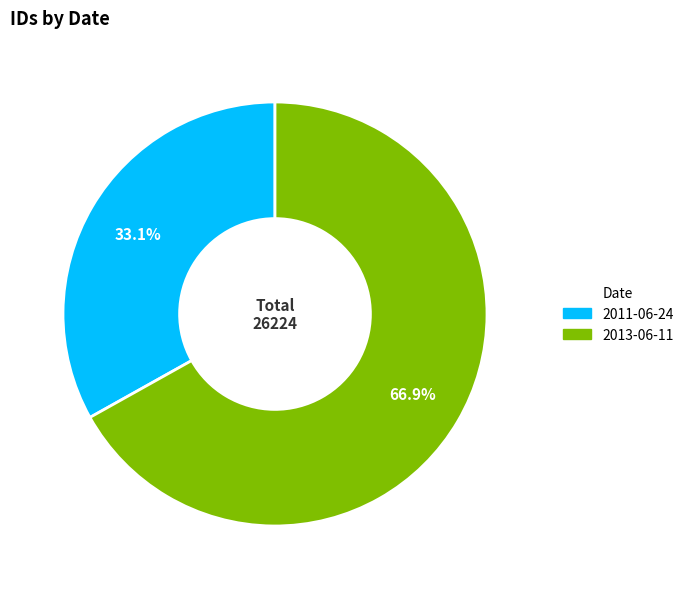

What is the total percentage of 2013-06-11 and 2011-06-24?

100.0%